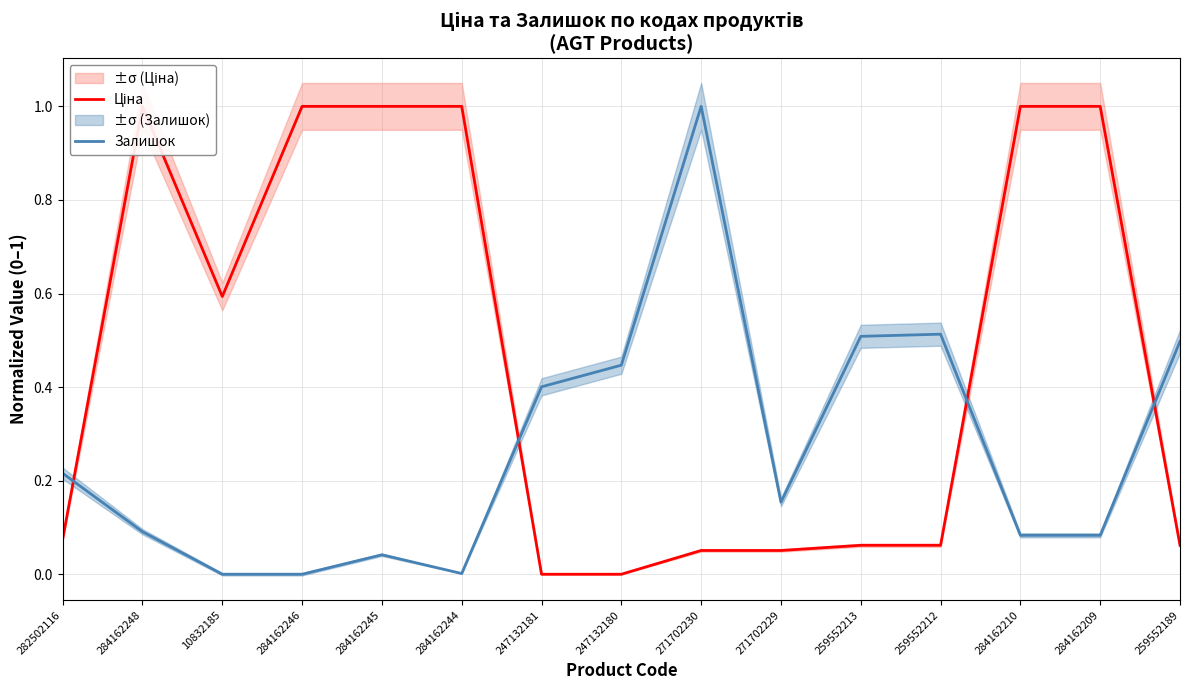

What is the difference between the second highest and second lowest values in the Залишок series?

0.5